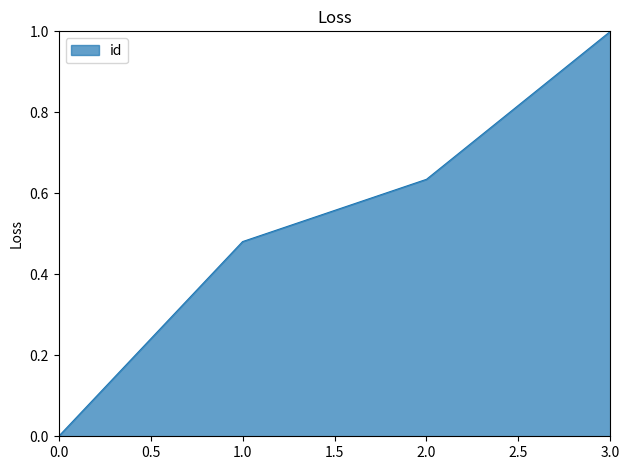

What is the change in value from 1.0 to 3.0?

+0.5